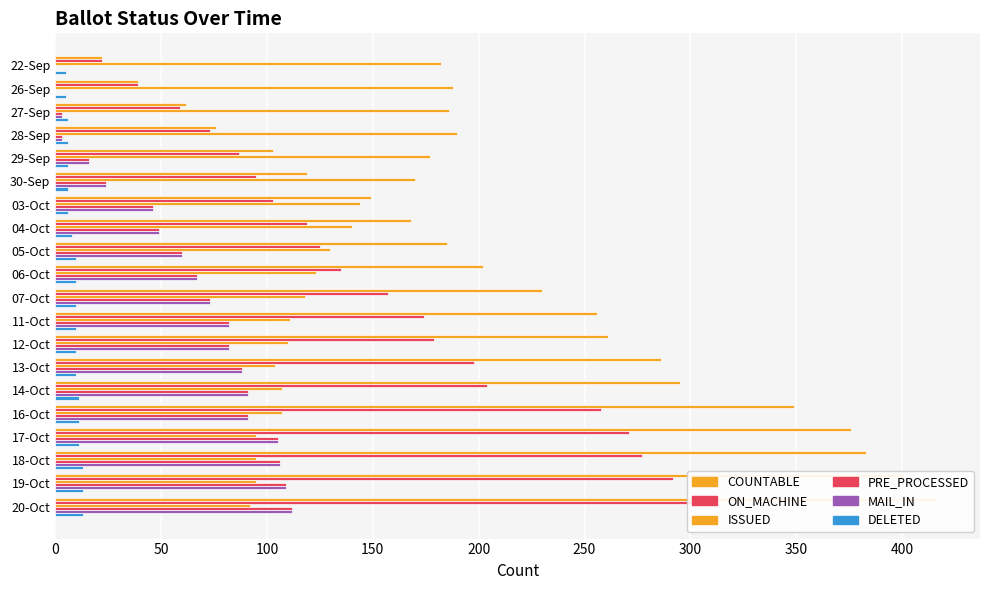

What is the label of the 12th bar from the left?

11-Oct